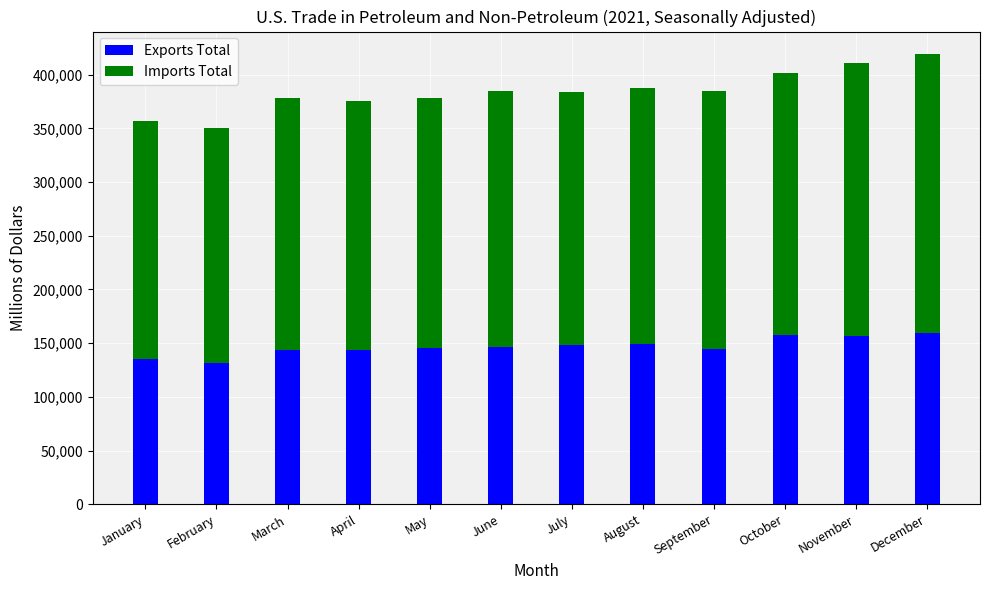

What is the minimum value for Exports Total?

131166